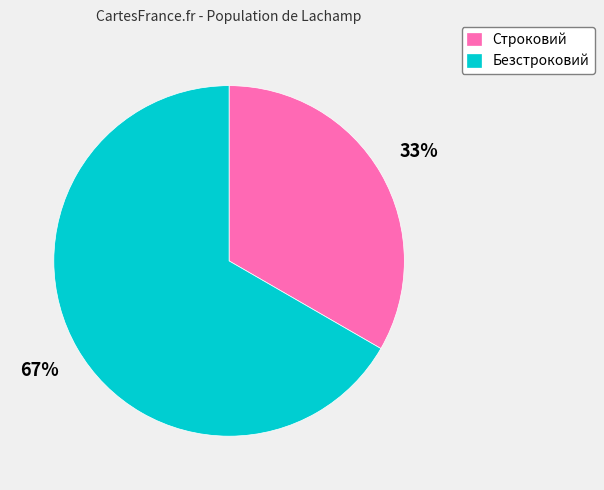

Do Безстроковий and Строковий together represent more than half of the pie?

Yes